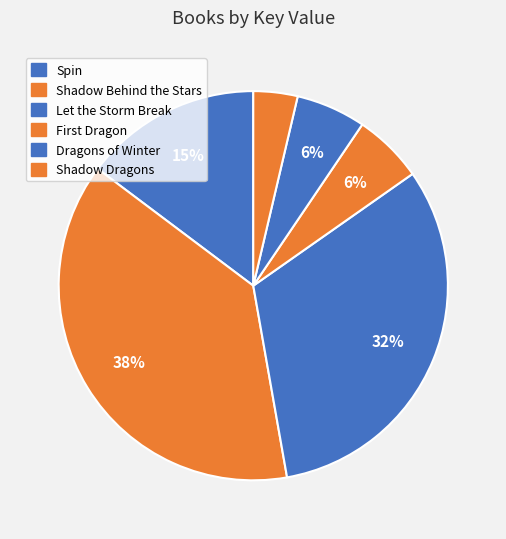

The Shadow Dragons slice represents 4% of the pie. True or false?

True